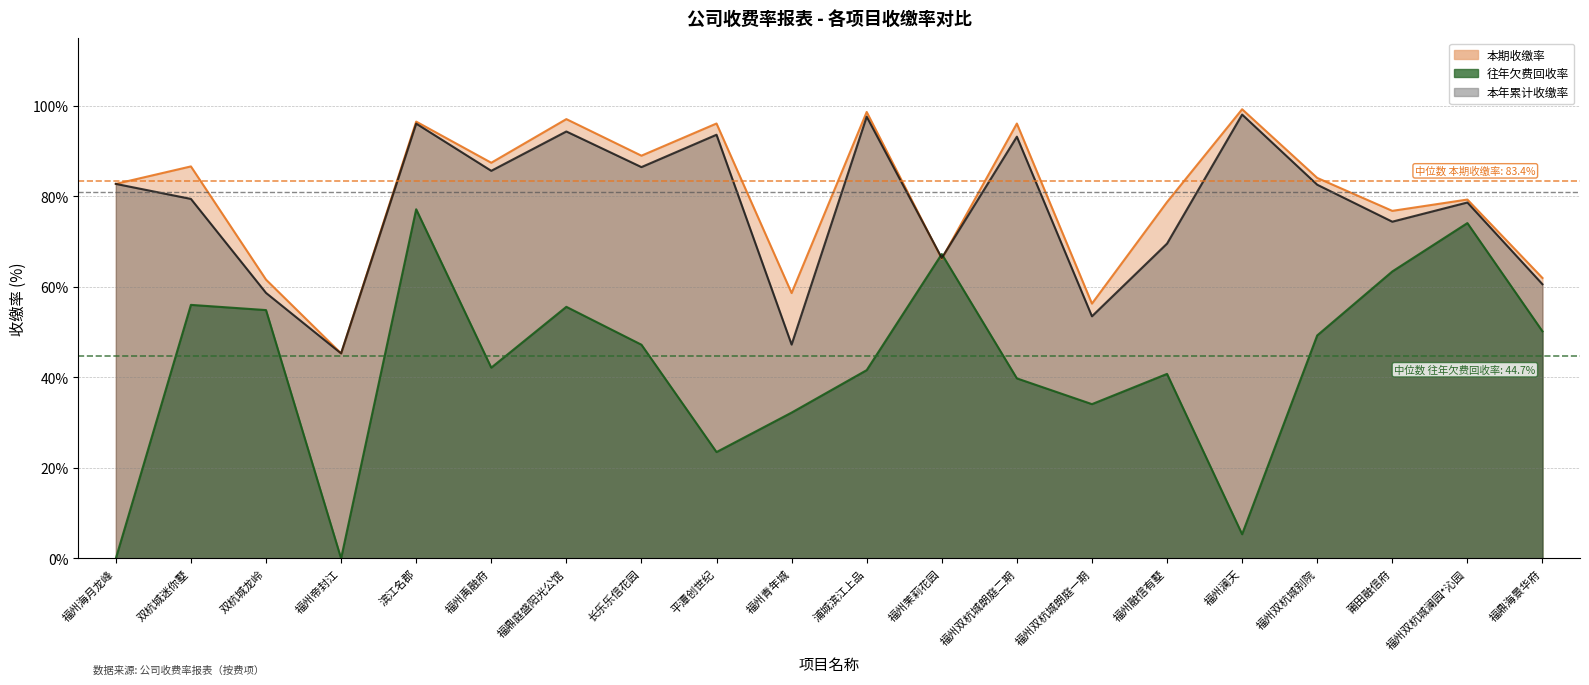

At which category is the sum across all series the highest?

滨江名郡